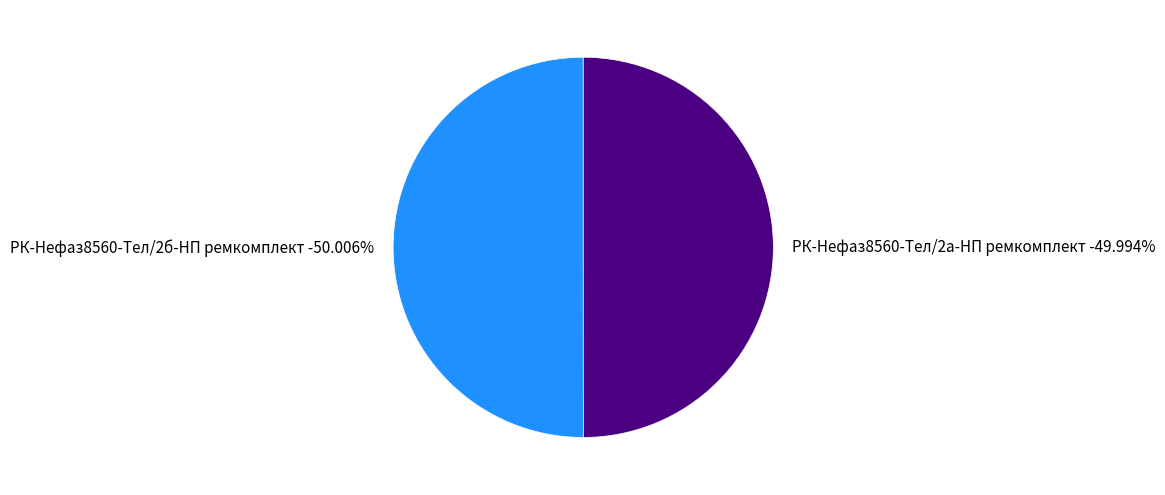

What percentage is the РК-Нефаз8560-Тел/2б-НП ремкомплект slice, to the nearest percent?

50%